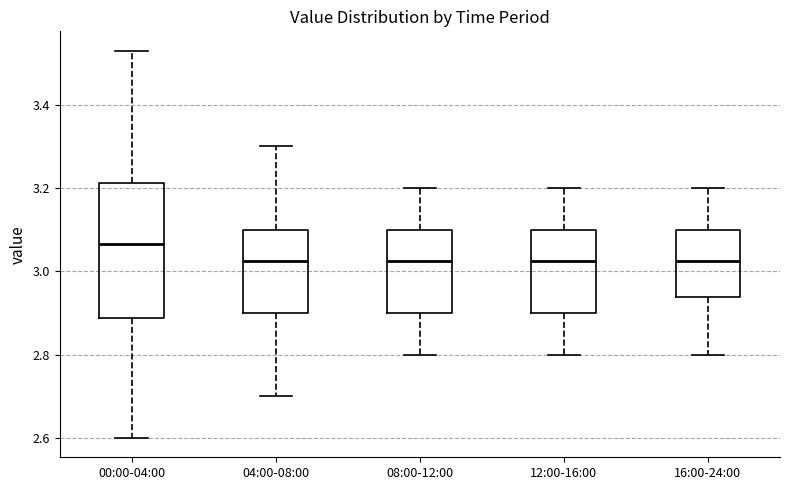

Where does the upper whisker of the box for 16:00-24:00 end on the y-axis? The values are not printed on the chart, so give them approximately, as read against the axis.

3.20